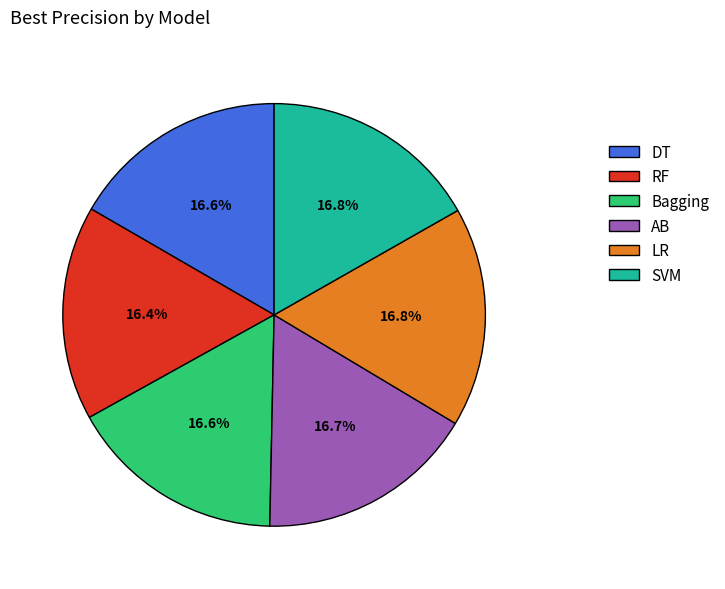

The LR slice represents 4% of the pie. True or false?

False